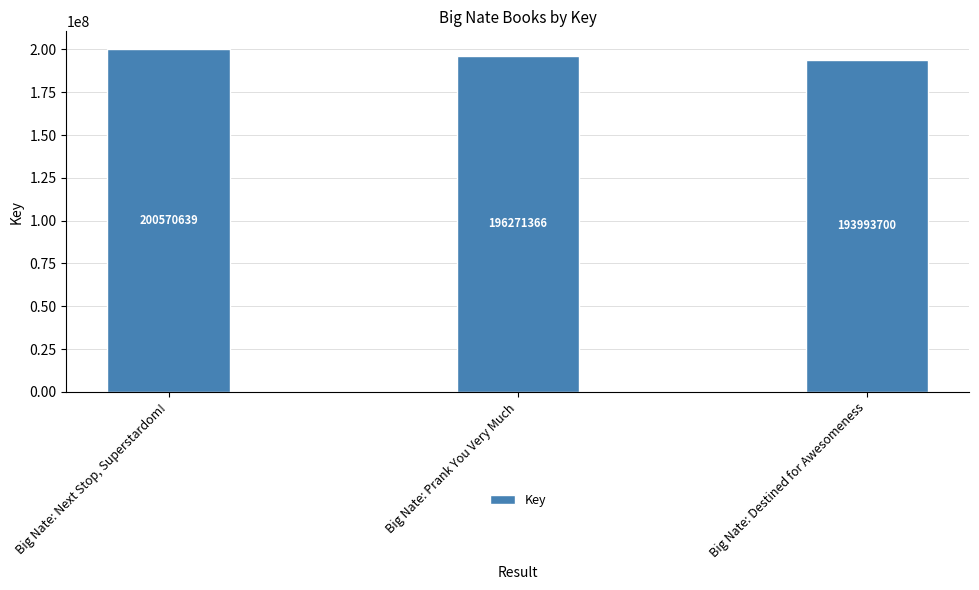

The chart shows a value of 193993700 at Big Nate: Destined for Awesomeness. True or false?

True